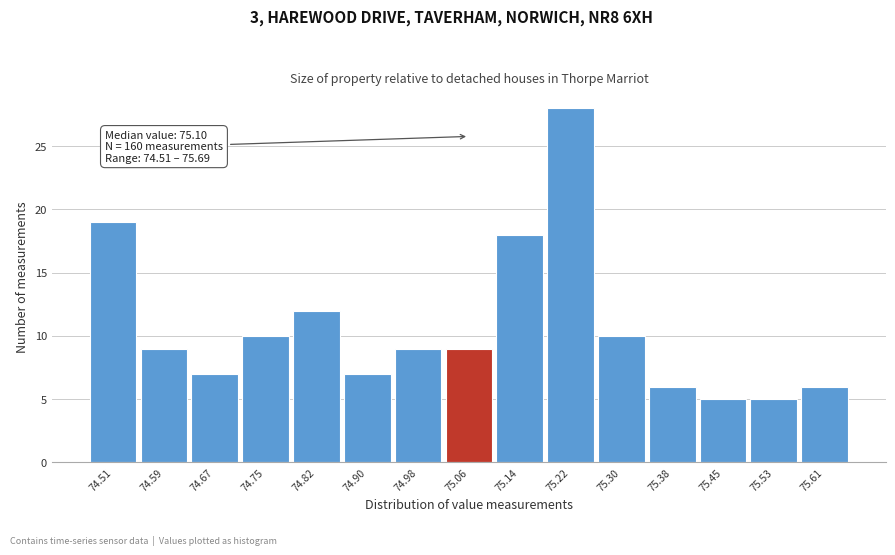

Reading left to right, list all the values displayed in this chart.

74.51=19	74.59=9	74.67=7	74.75=10	74.82=12	74.90=7	74.98=9	75.06=9	75.14=18	75.22=28	75.30=10	75.38=6	75.45=5	75.53=5	75.61=6